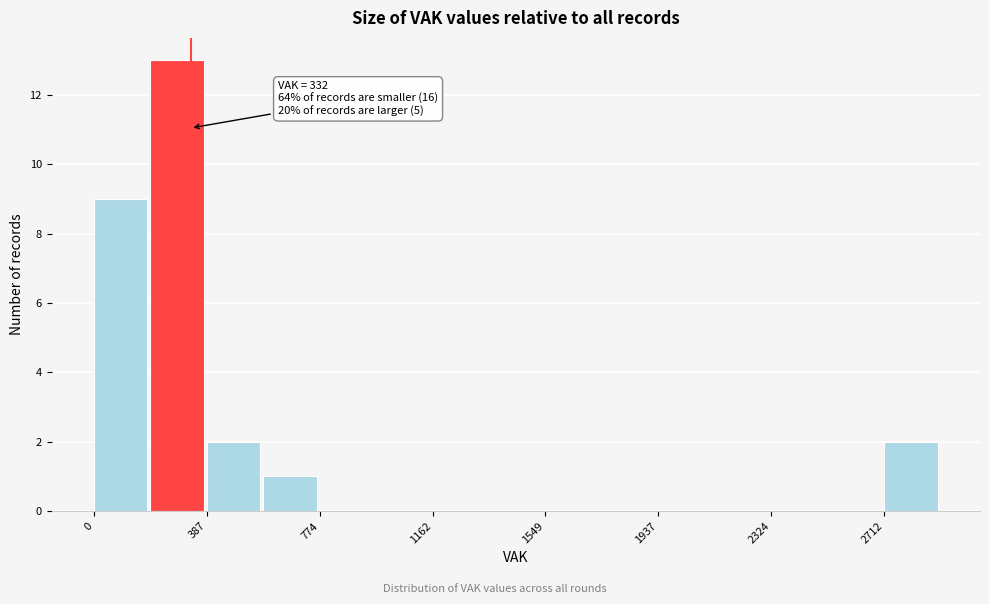

Around what value on the x-axis is the tallest bar? Give the approximate position of its centre, as read against the axis.

300